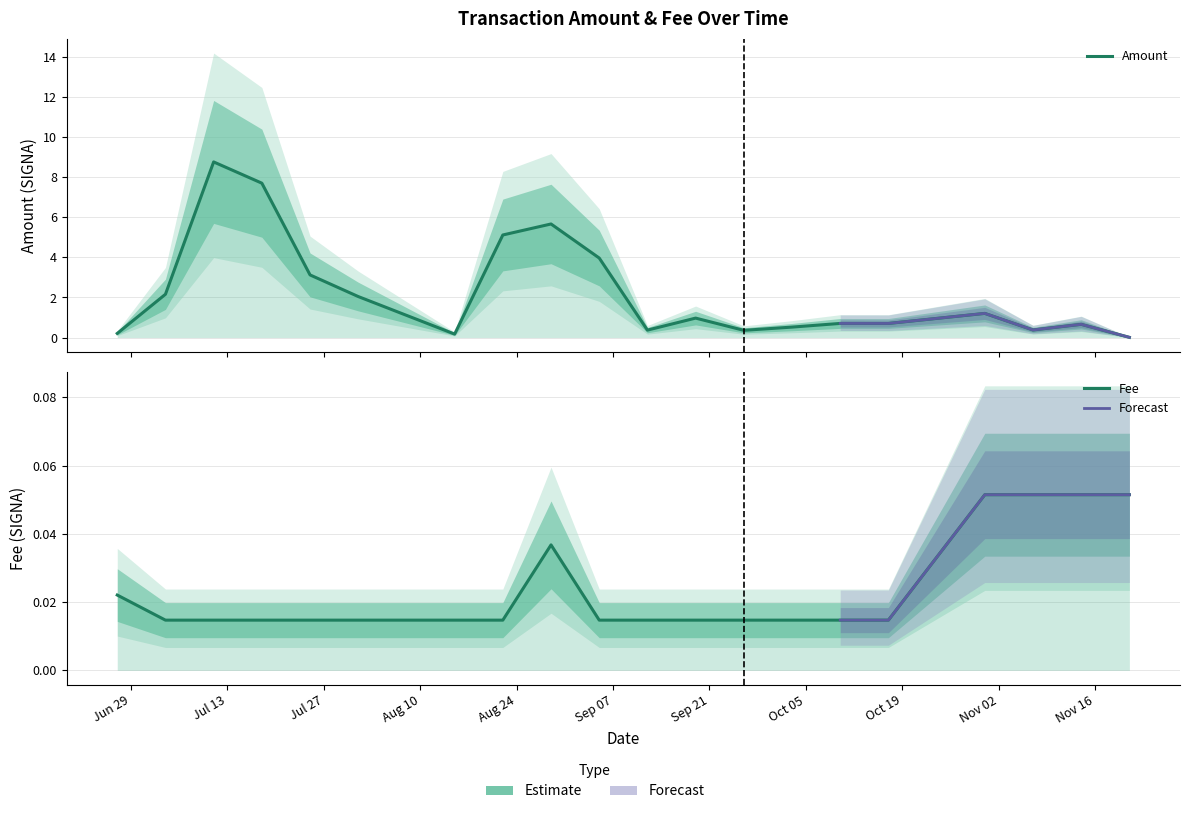

Reading left to right, transcribe all the data shown in this chart.

Amount: 0.2	2.2	8.8	7.7	3.1	2.0	0.2	5.1	5.7	4.0	0.4	1.0	0.4	0.5	0.7	0.7	1.2	0.4	0.7	0.0
Fee: 0.0	0.0	0.0	0.0	0.0	0.0	0.0	0.0	0.0	0.0	0.0	0.0	0.0	0.0	0.0	0.0	0.1	0.1	0.1	0.1